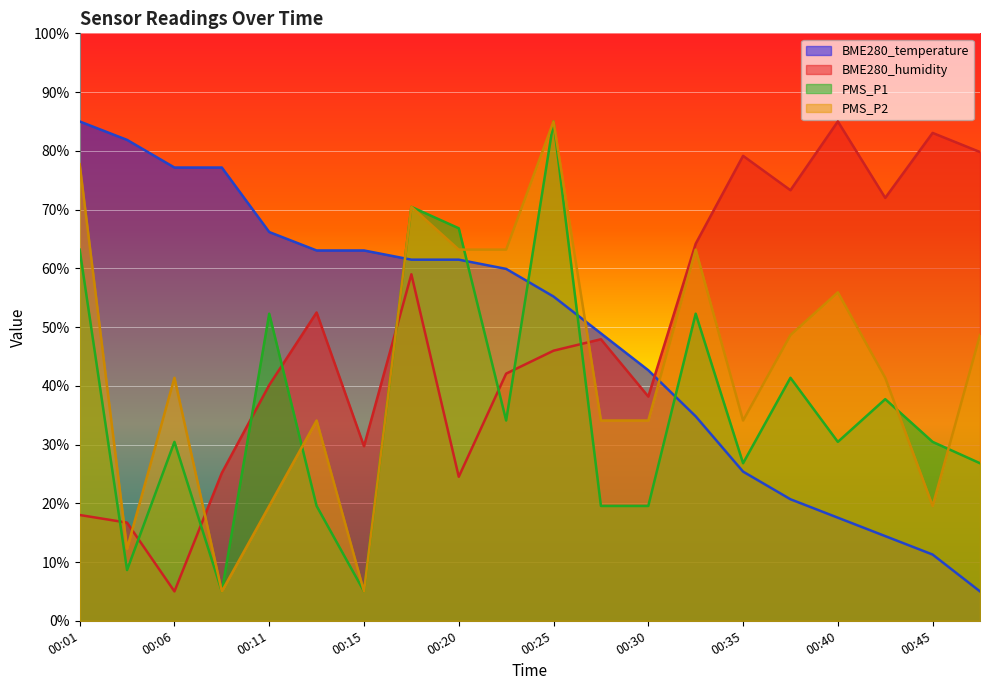

What is the value of the BME280_humidity point at the 9th from the left?

24.5